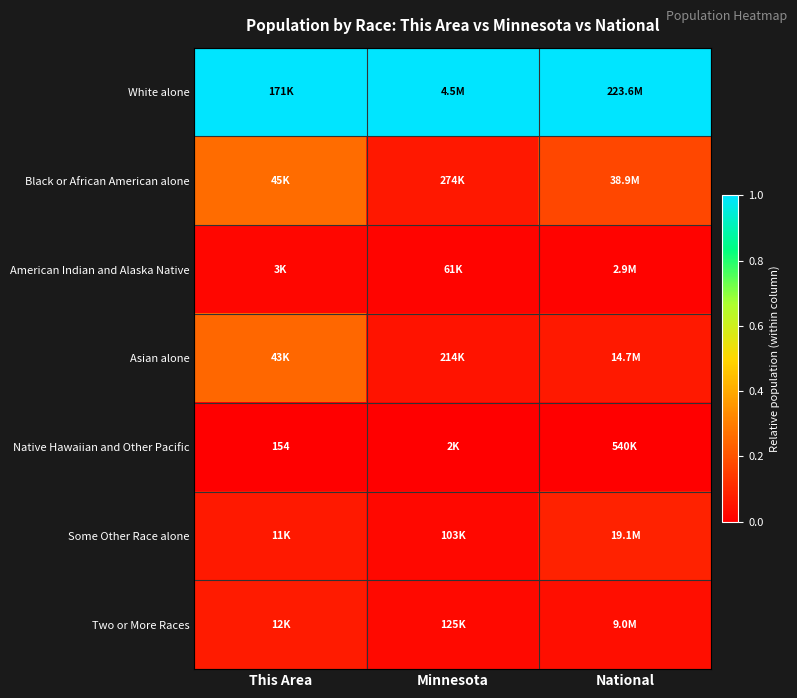

Which has a higher value, National or Minnesota?

National